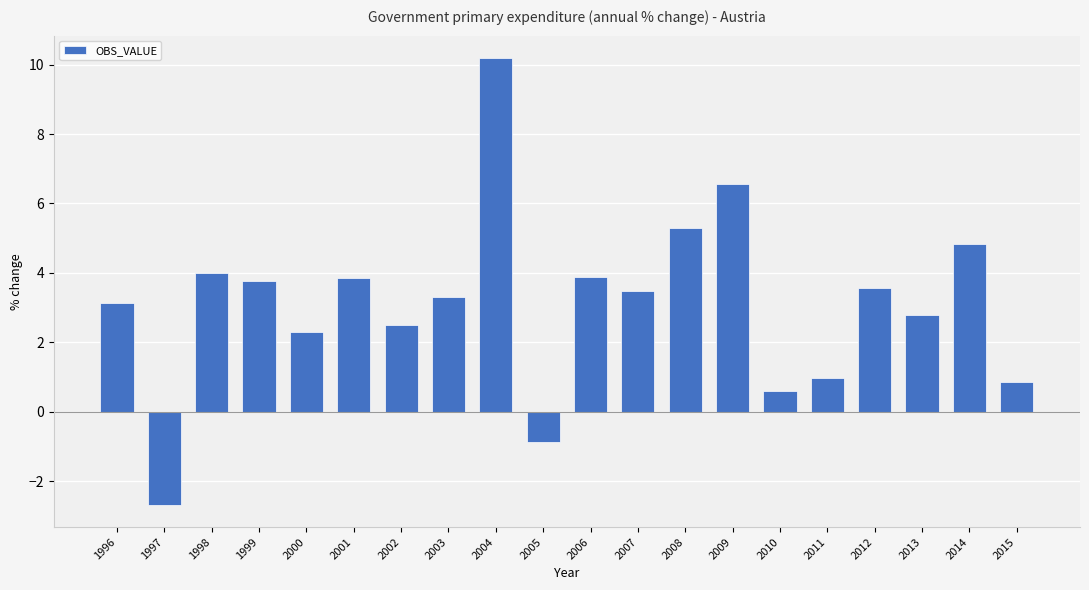

The value at 2009 is 10.2. True or false?

False